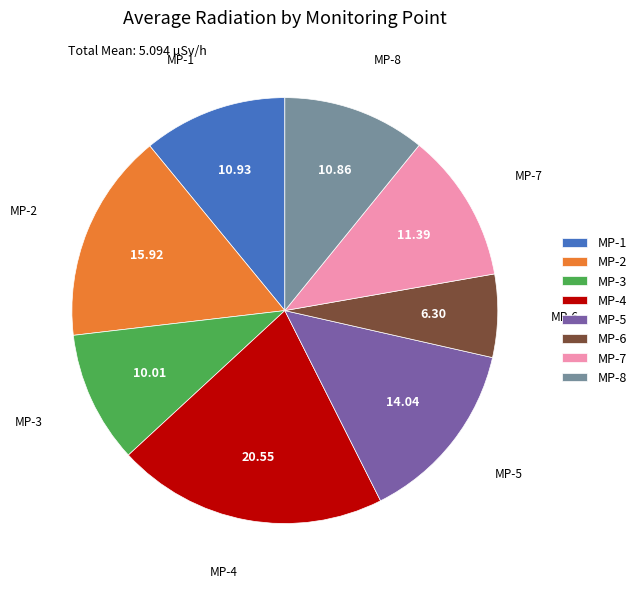

Is there any slice that represents more than half of the pie?

No